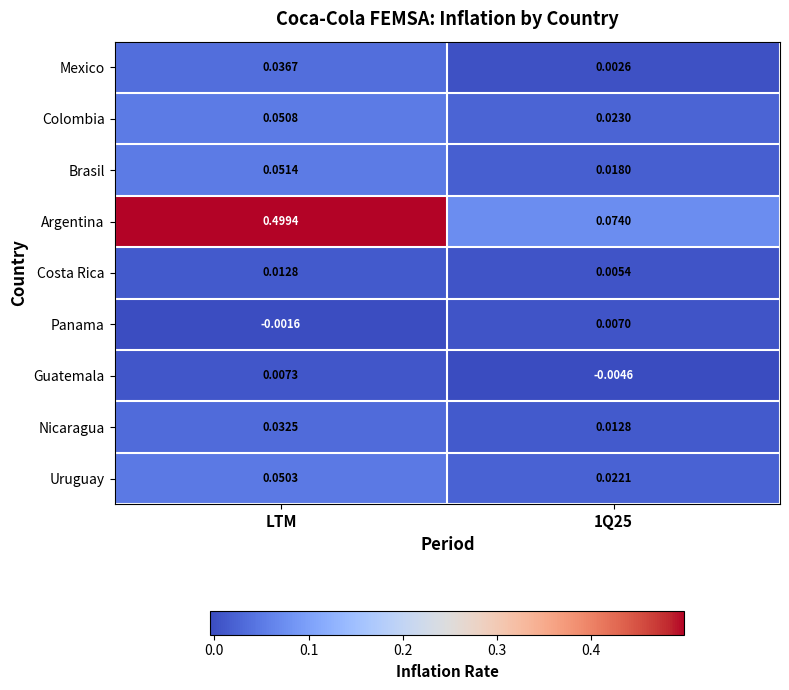

How many data points does each series have?

2